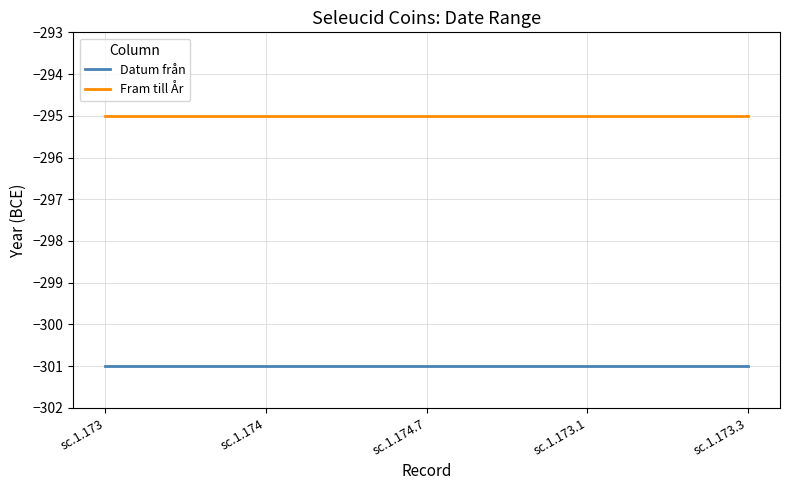

What is the difference between the highest and lowest values at sc.1.174.7?

6